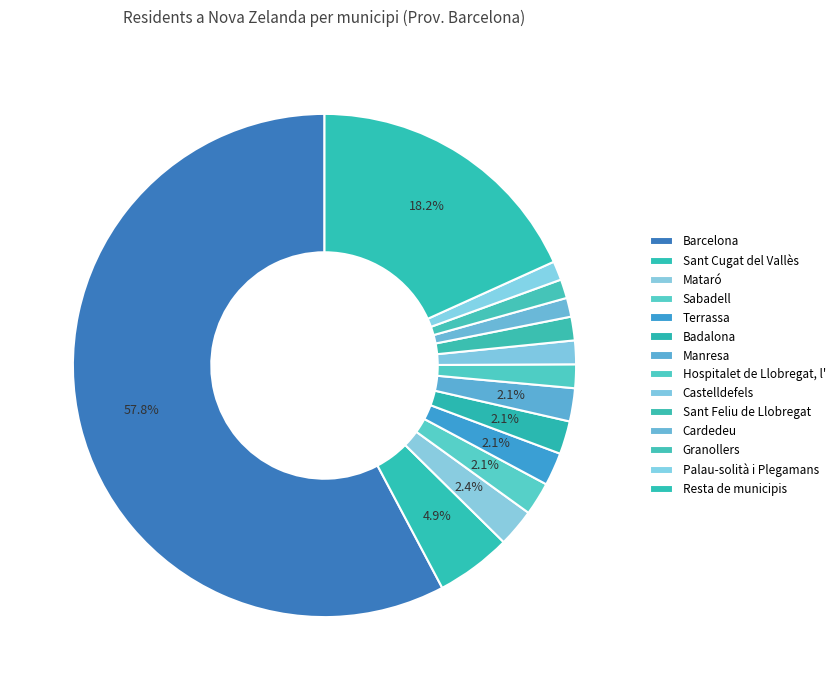

The Resta de municipis slice represents 4% of the pie. True or false?

False